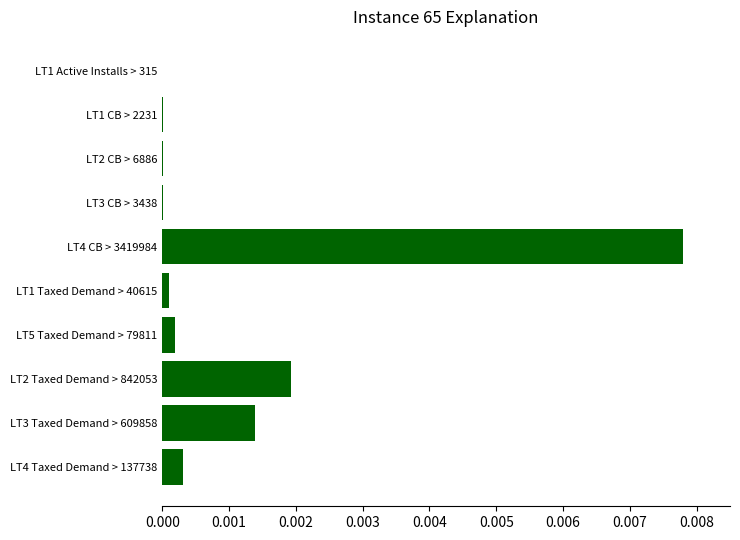

At which category does the chart reach its peak across all series?

LT4 CB > 3419984